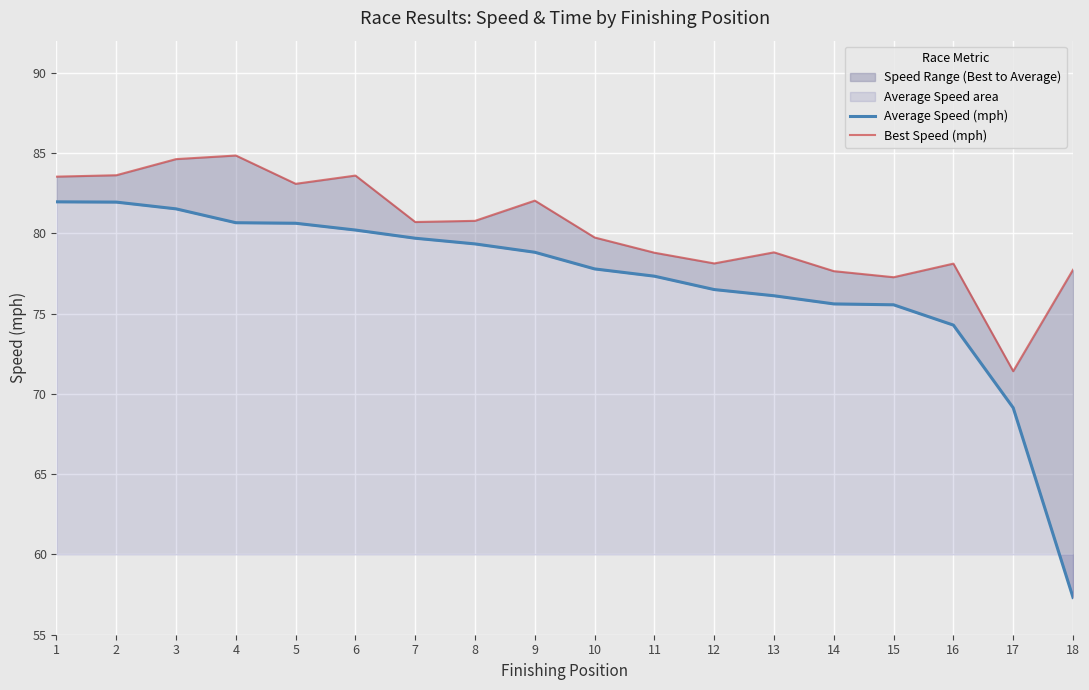

Rank the series at 14 from lowest to highest value.

Average Speed (mph), Best Speed (mph)